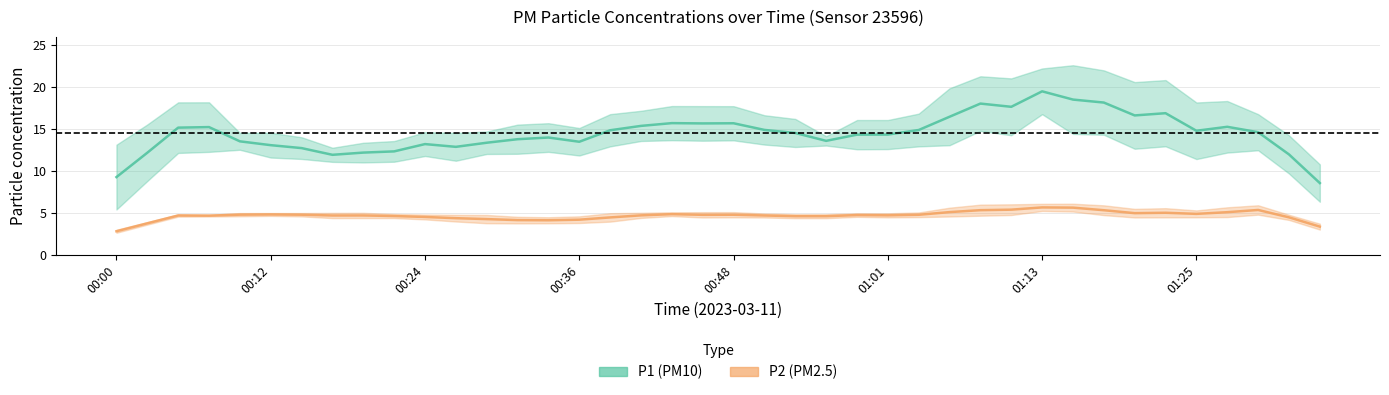

The value of P2 at 01:30 is 2.7. True or false?

False